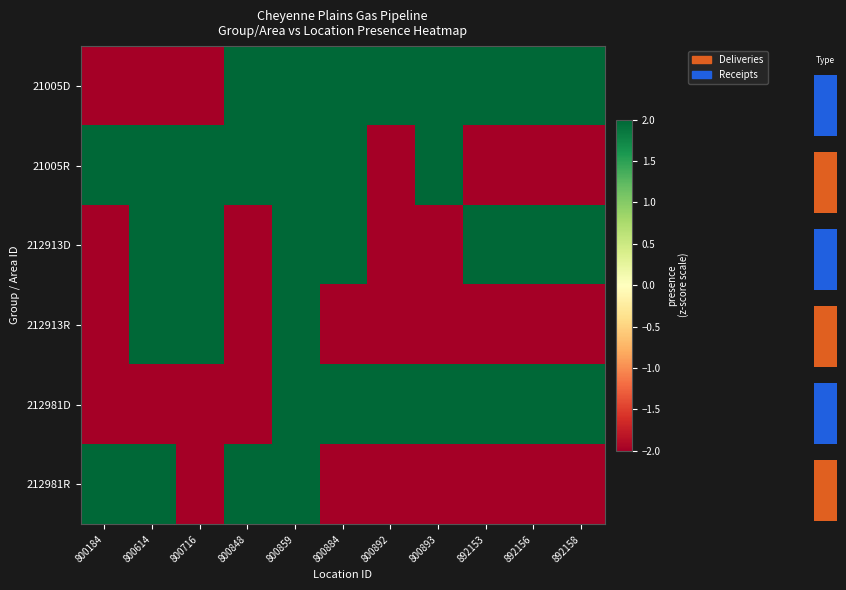

How many categories are shown in the chart?

11